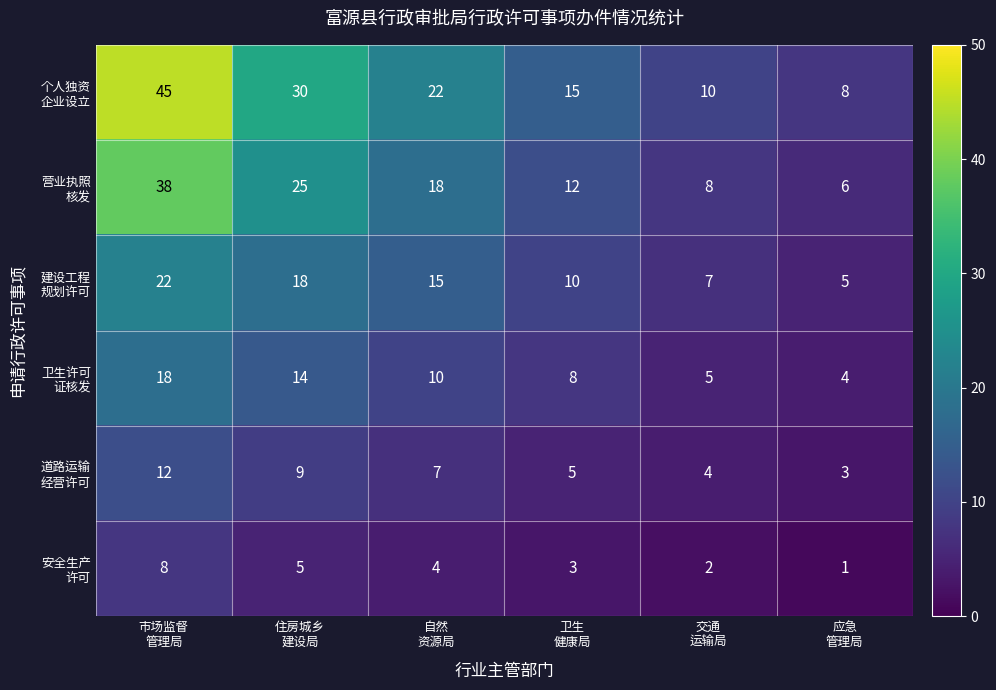

What is the greatest value displayed?

45